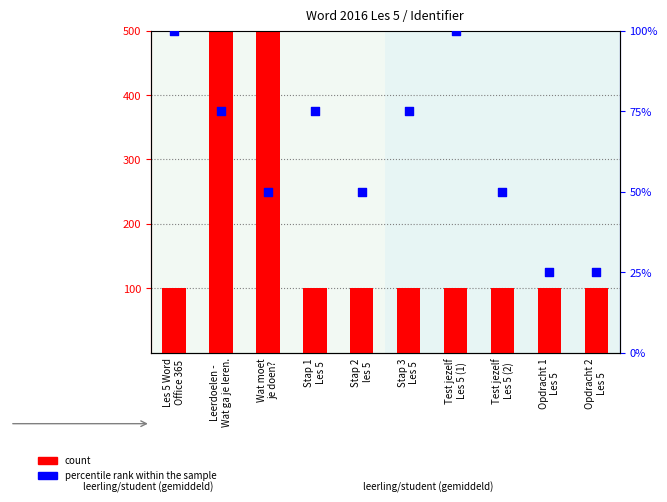

Which series has the largest total across all categories?

count